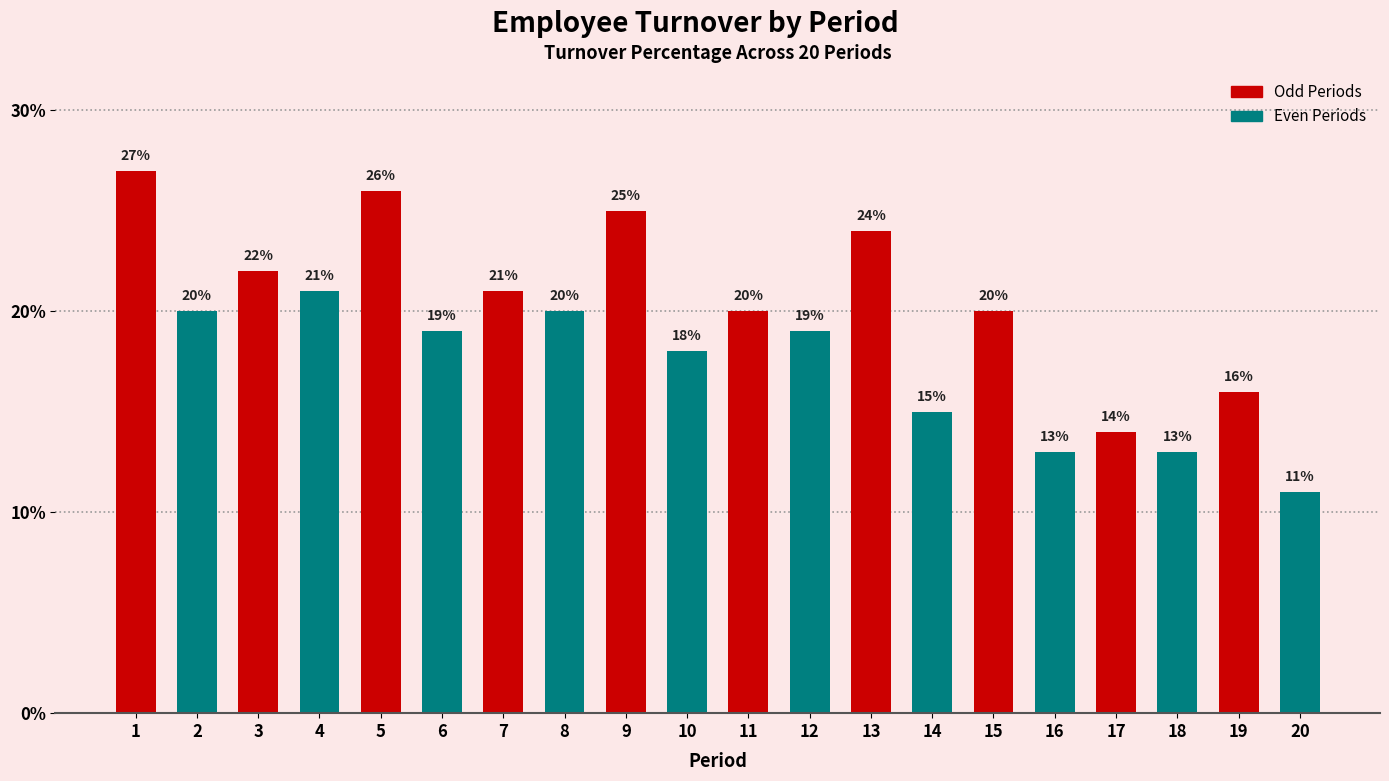

Approximately how many times larger is the value at 19 compared to 12?

0.8